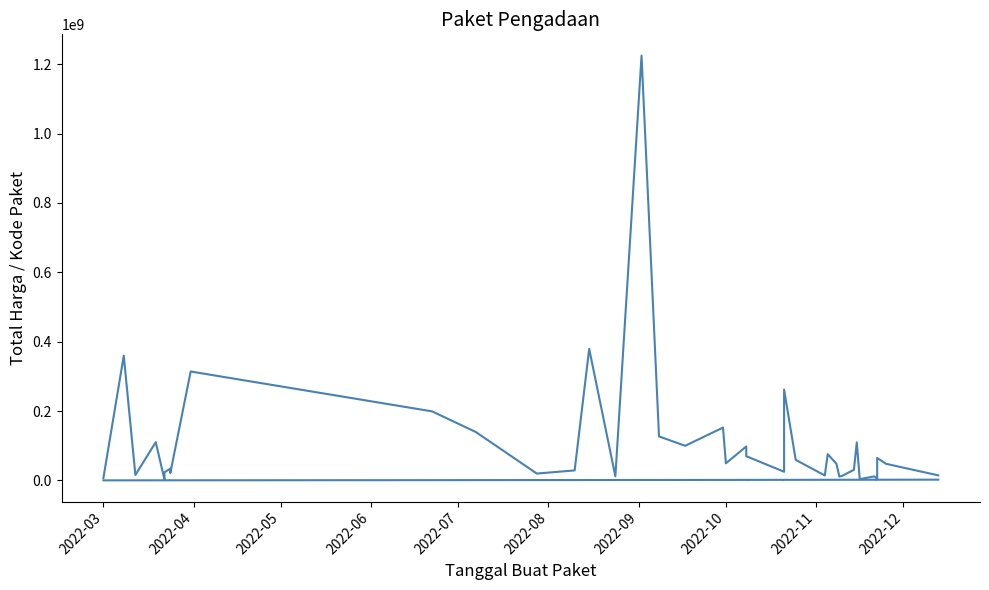

At how many categories does at least one series exceed 978317188?

1